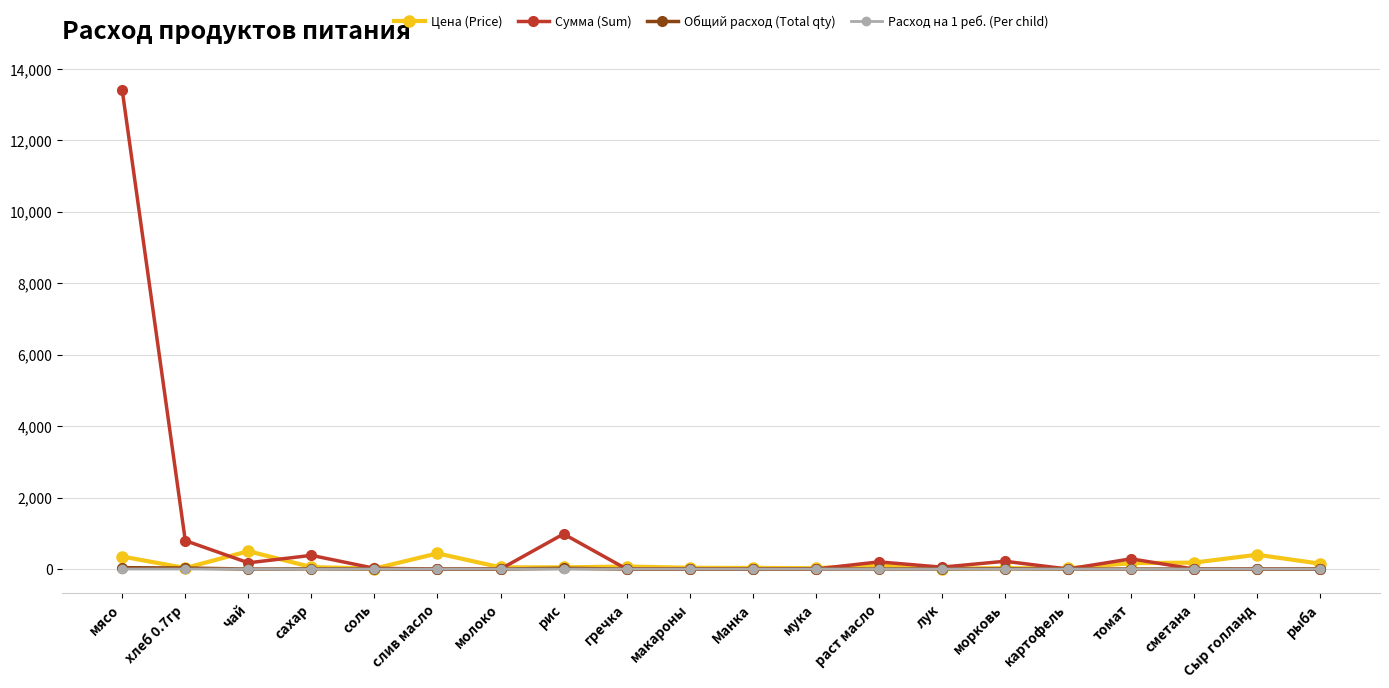

Count the number of data series in this chart.

4